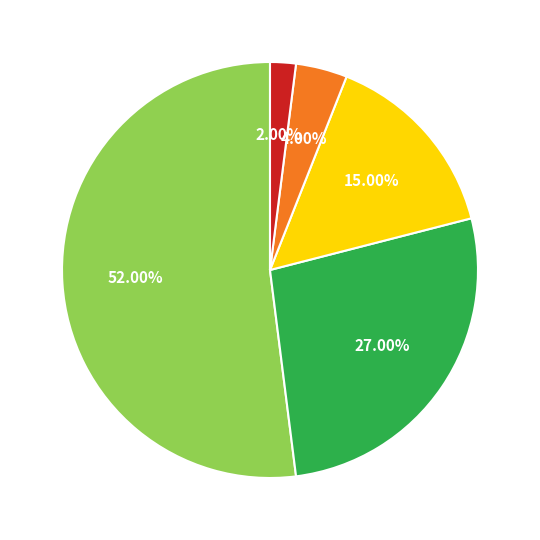

Is there a majority slice in this chart?

Yes